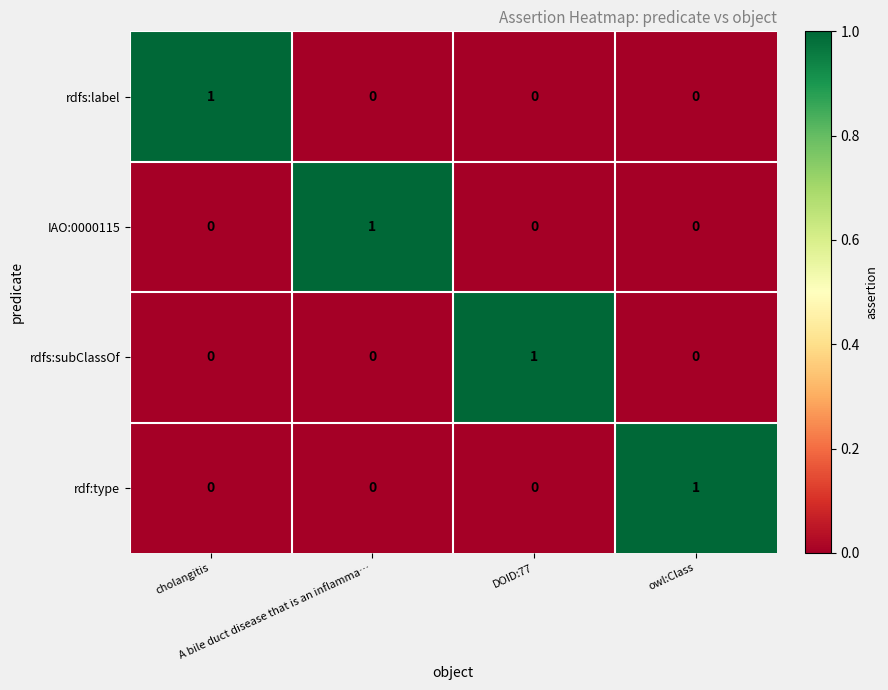

How many rdfs:label values are between 0 and 1?

4